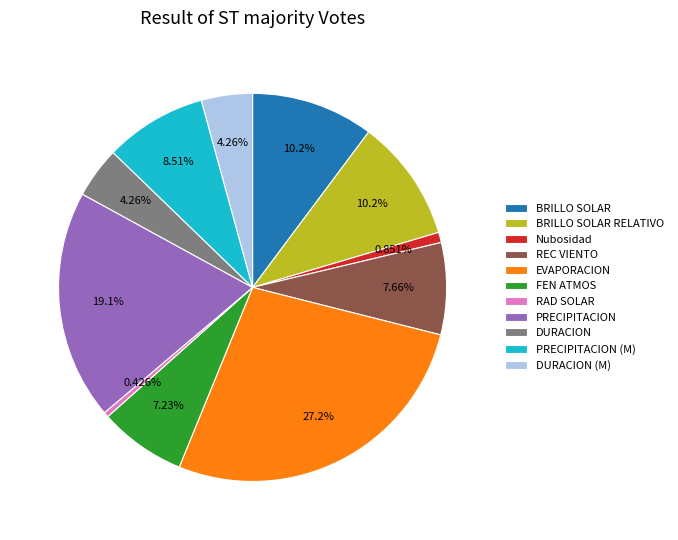

What percentage do PRECIPITACION (M) and Nubosidad together represent?

9.4%